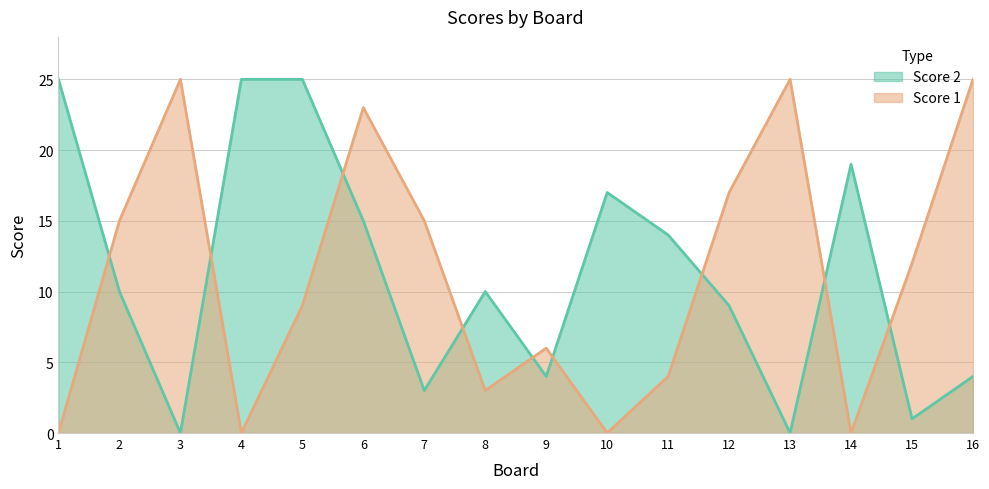

Read the Score 1 value at 2.

15